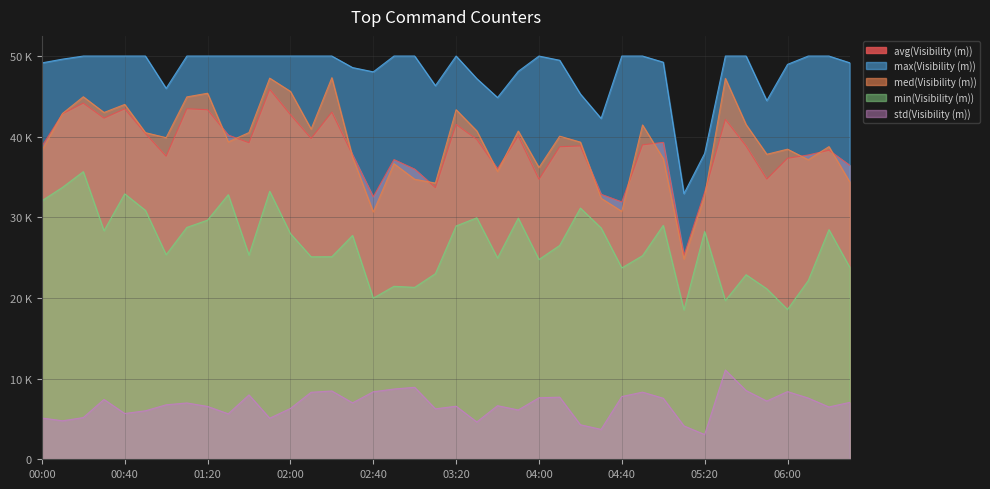

What is the sum of the med(Visibility (m)) values at 00:40 and 00:00?

82302